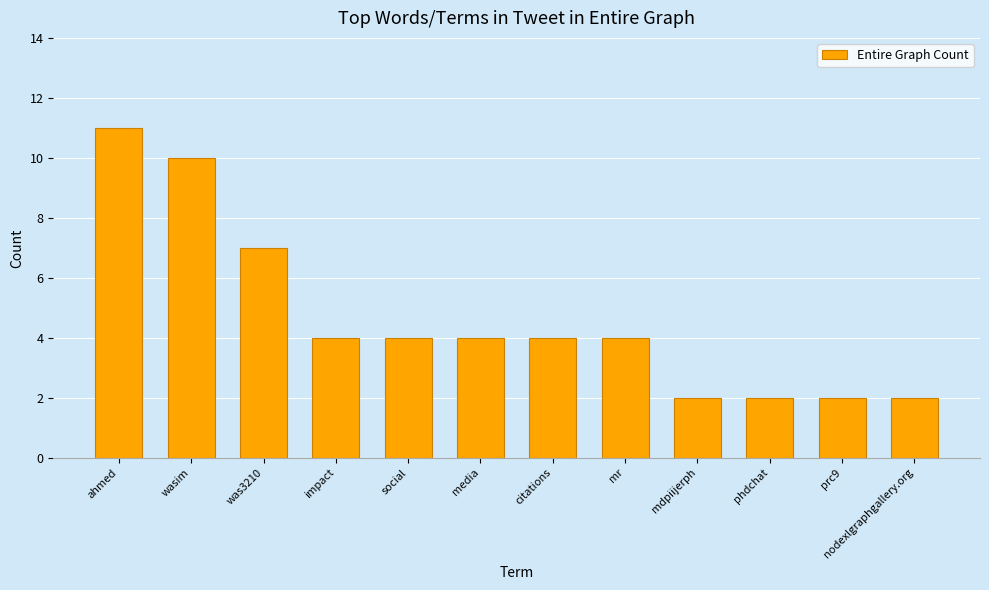

Count the number of categories in the chart.

12